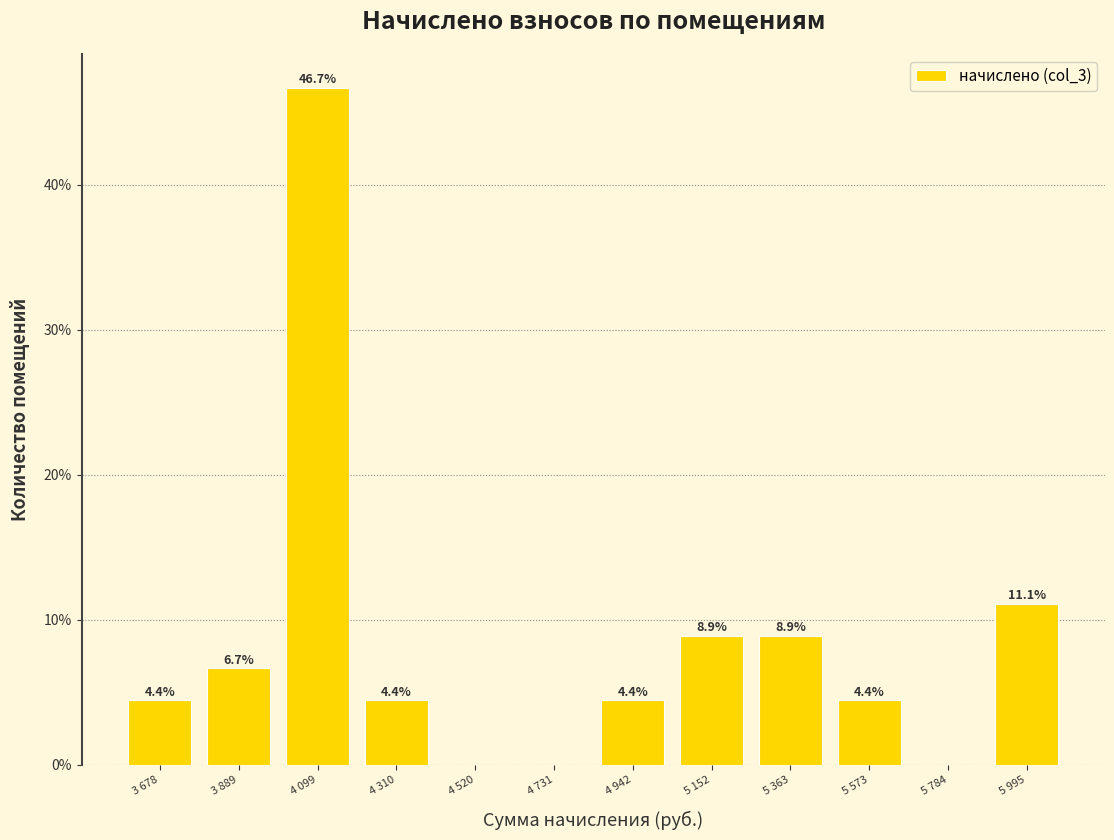

Reading left to right, what are all the values shown in this chart?

3 678=4.4	3 889=6.7	4 099=46.7	4 310=4.4	4 520=0.0	4 731=0.0	4 942=4.4	5 152=8.9	5 363=8.9	5 573=4.4	5 784=0.0	5 995=11.1